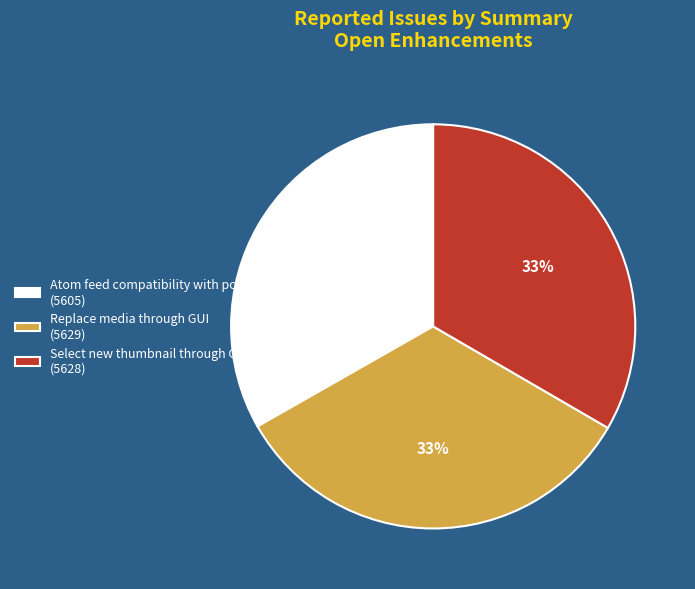

Is Atom feed compatibility with podcatchers the majority of the pie?

No